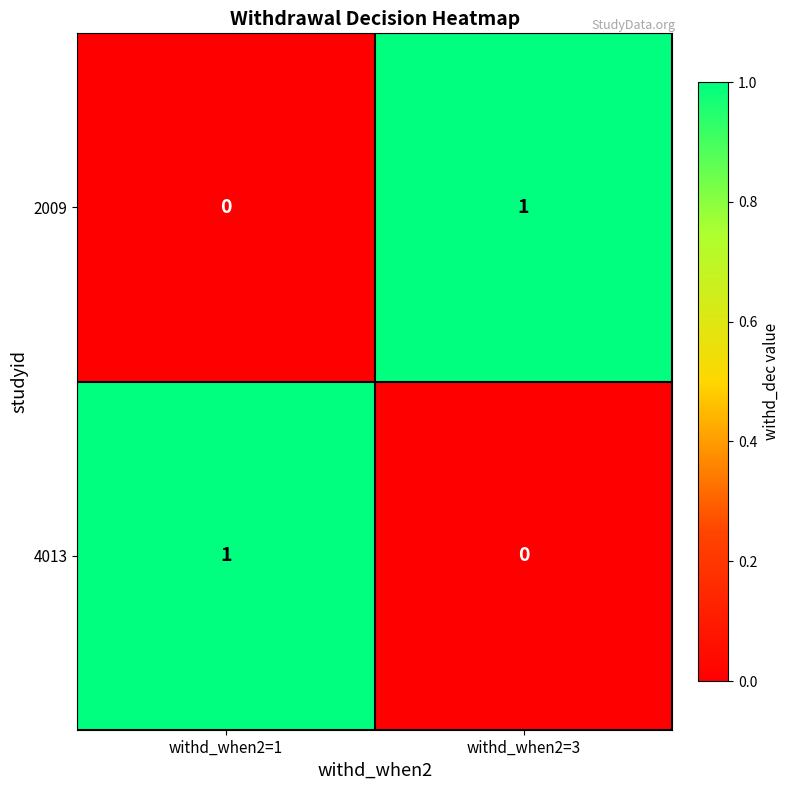

Reading left to right, what are all the values shown in this chart?

2009: withd_when2=1=0	withd_when2=3=1
4013: withd_when2=1=1	withd_when2=3=0